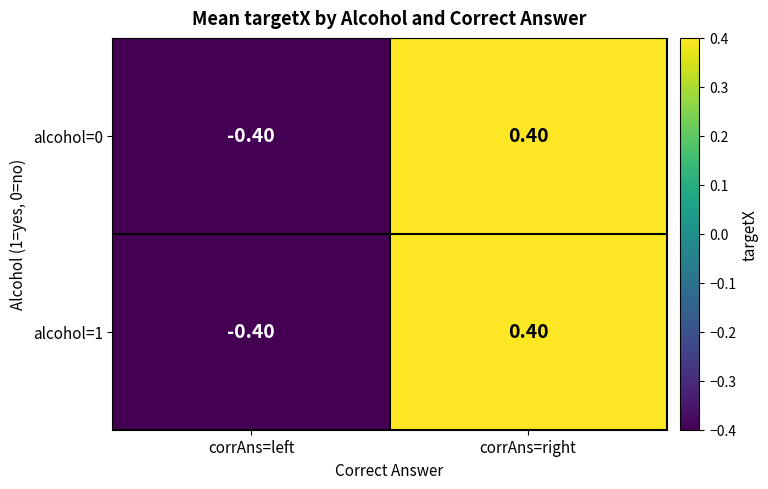

Rank the categories by alcohol=1 value from highest to lowest.

corrAns=right, corrAns=left